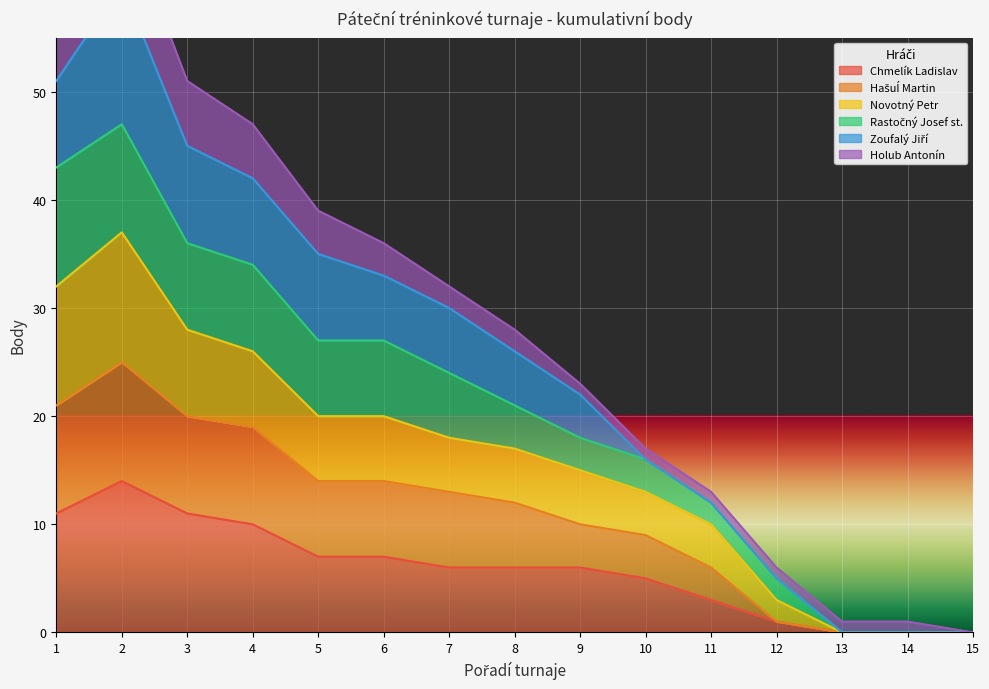

Is the value of Novotný Petr at 5 greater than the value of Rastočný Josef st. at 12?

Yes